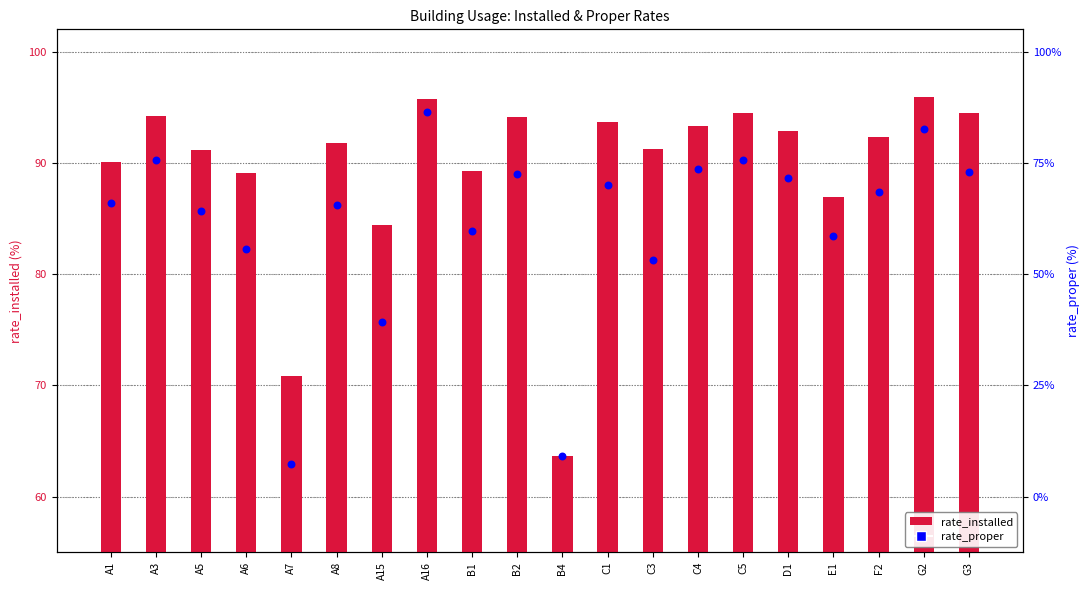

What is the total value across all series at E1?

170.4